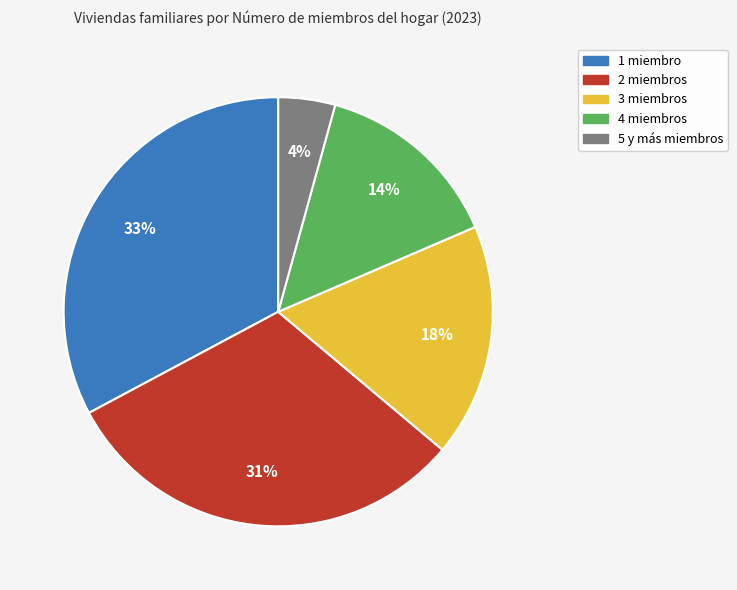

Which category has the smallest portion of the pie?

5 y más miembros